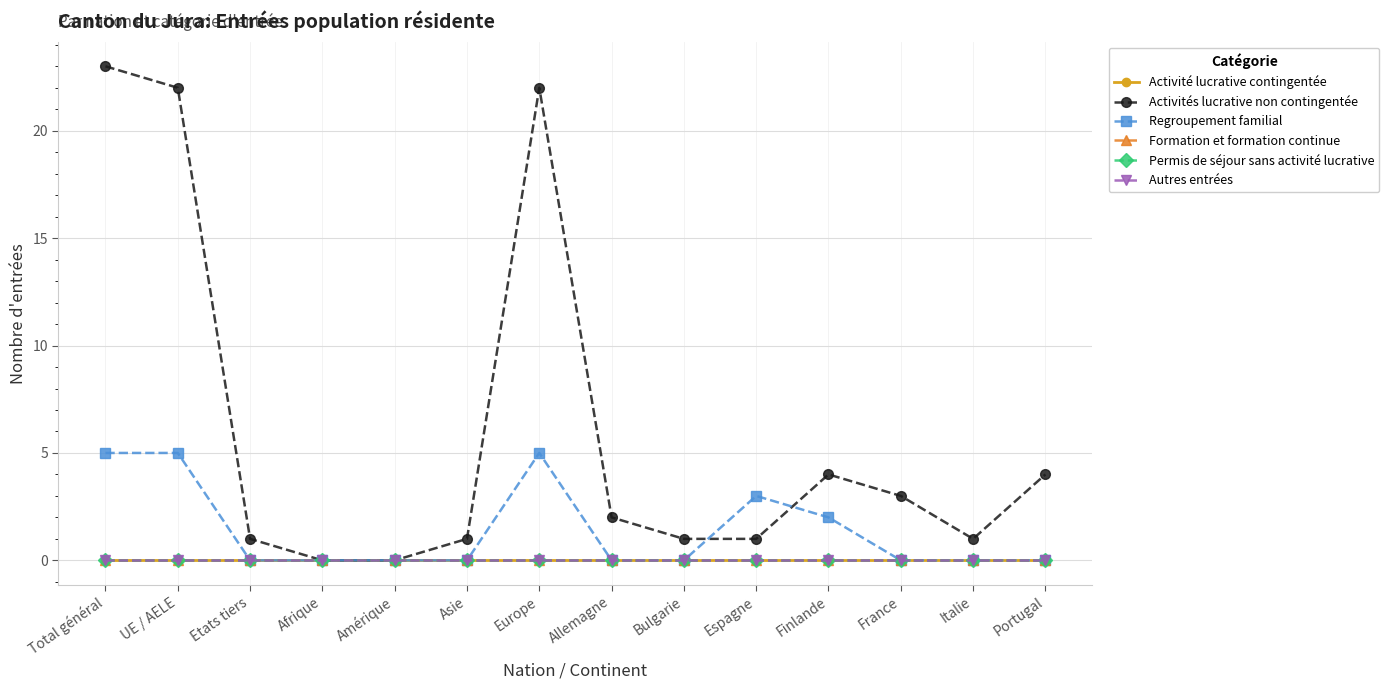

At which label does Permis de séjour sans activité lucrative reach its peak?

Total général